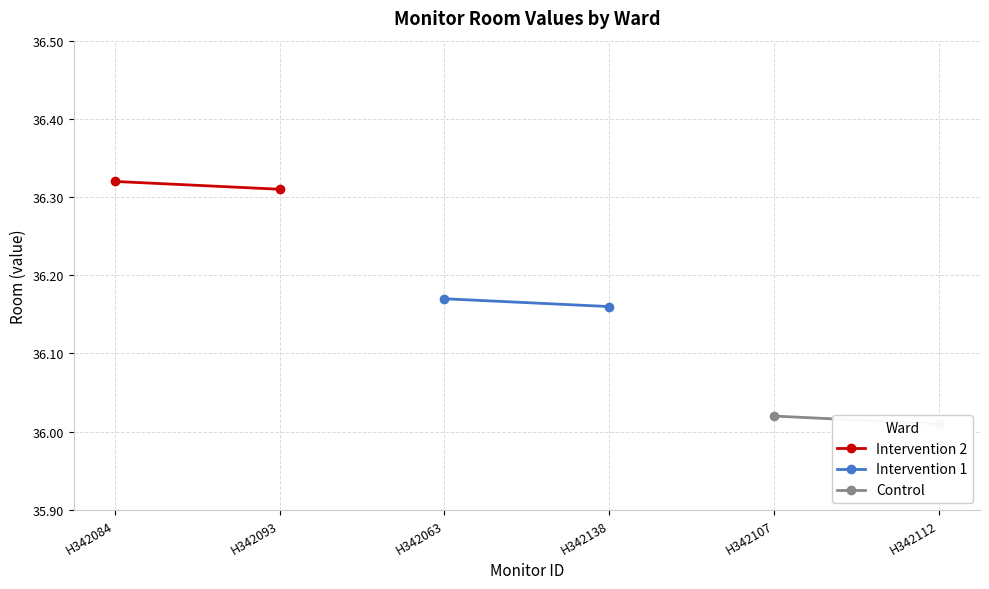

List the series in order of their peak value, highest first.

Intervention 2, Intervention 1, Control